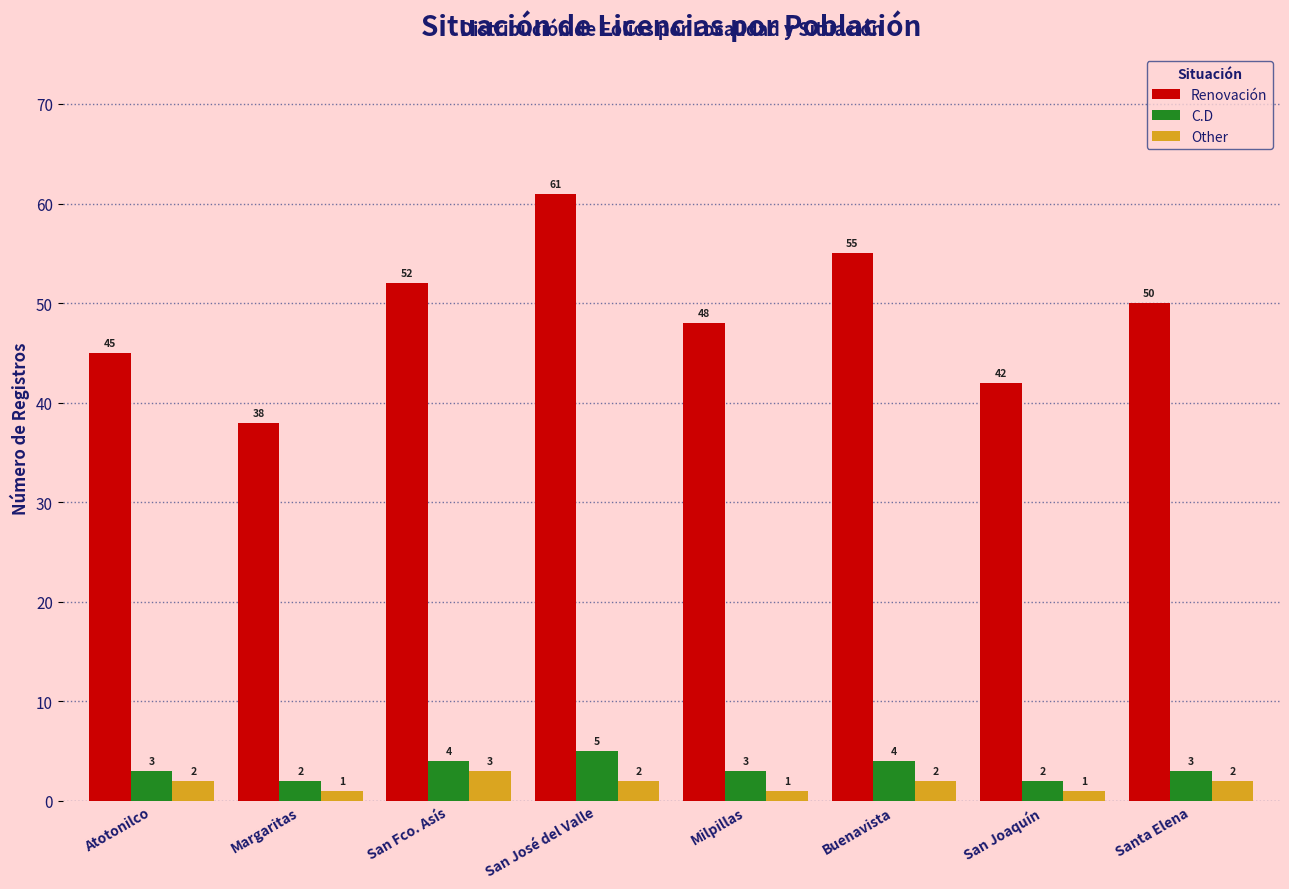

At which label does Renovación first exceed 50?

San Fco. Asís